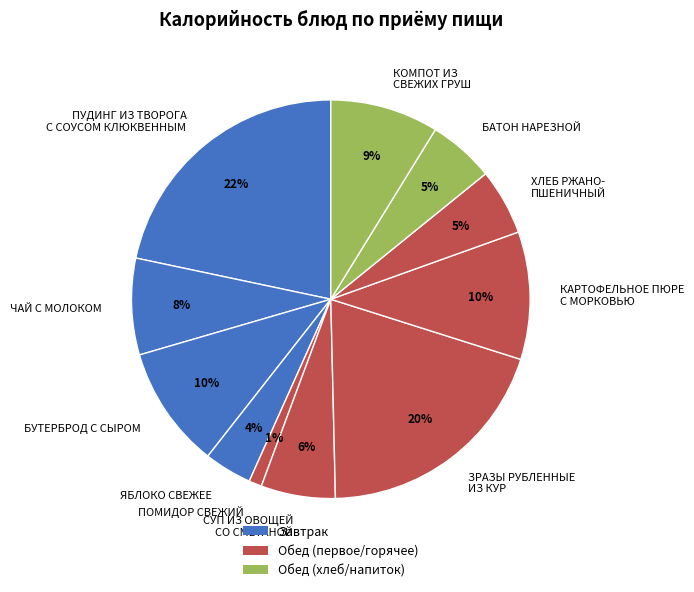

Do КОМПОТ ИЗ СВЕЖИХ ГРУШ and СУП ИЗ ОВОЩЕЙ СО СМЕТАНОЙ together represent more than half of the pie?

No